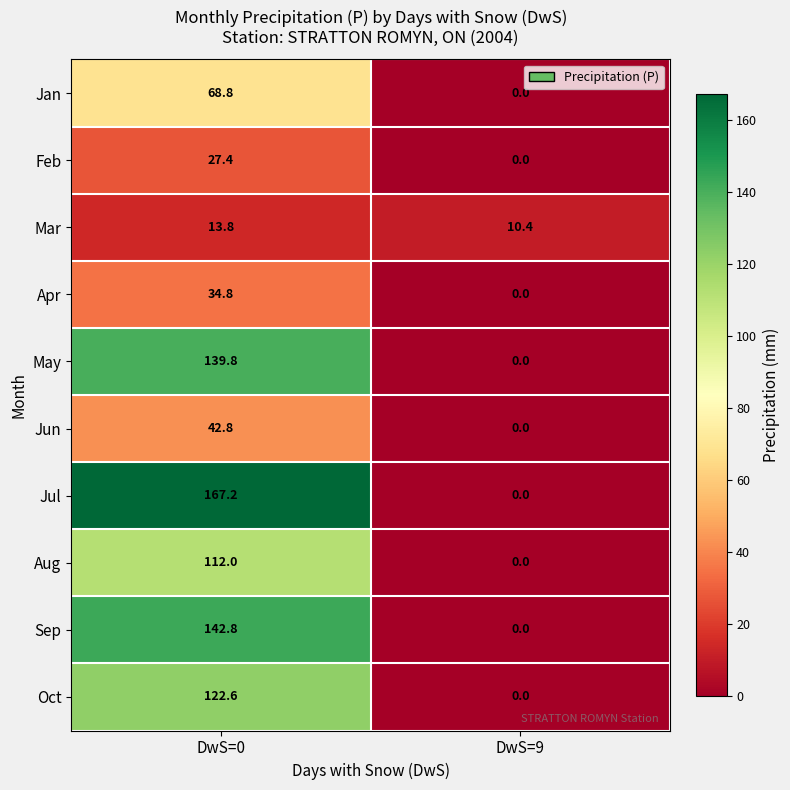

What is the difference between the Oct values at DwS=9 and DwS=0?

122.6